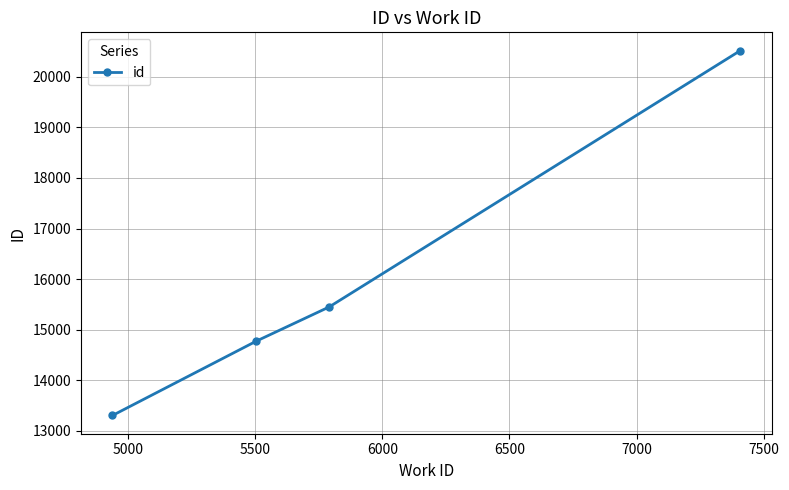

True or false: there are more than 1 points higher than both neighbors.

False